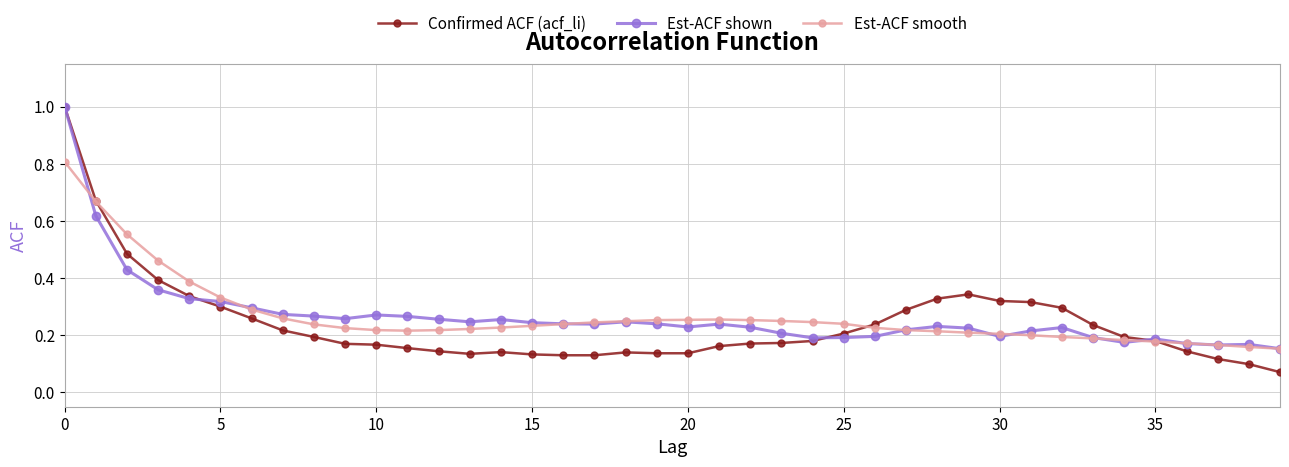

What is the maximum value for Confirmed ACF (acf_li)?

1.0